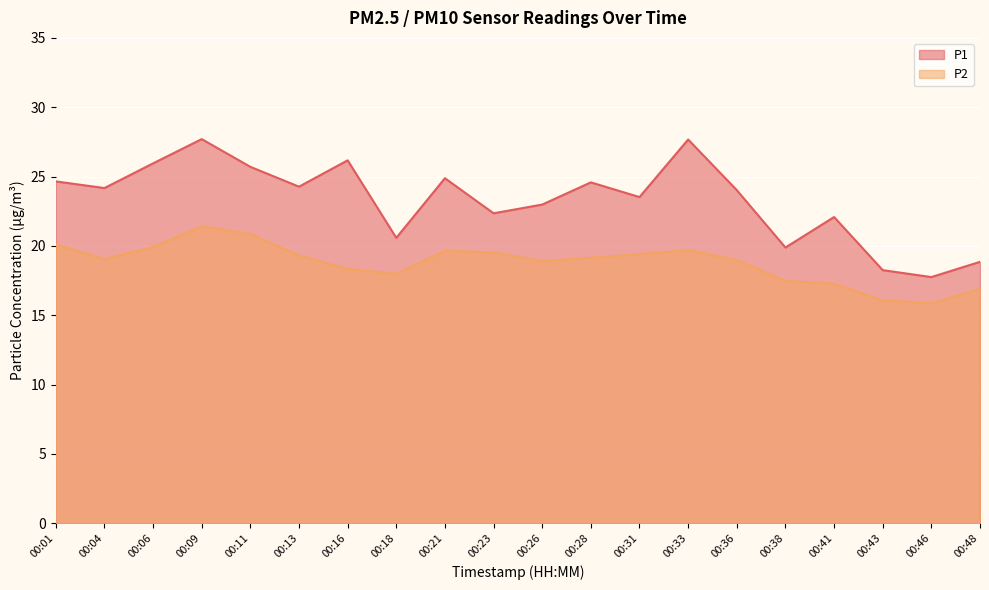

Reading right to left, list all the values displayed in this chart.

P1: 18.9	17.8	18.2	22.1	19.9	24.0	27.7	23.5	24.6	23.0	22.4	24.9	20.6	26.2	24.3	25.7	27.7	25.9	24.2	24.6
P2: 16.9	15.8	16.1	17.3	17.5	19.0	19.7	19.4	19.1	18.9	19.5	19.6	18.0	18.4	19.3	20.9	21.4	19.9	19.1	20.1